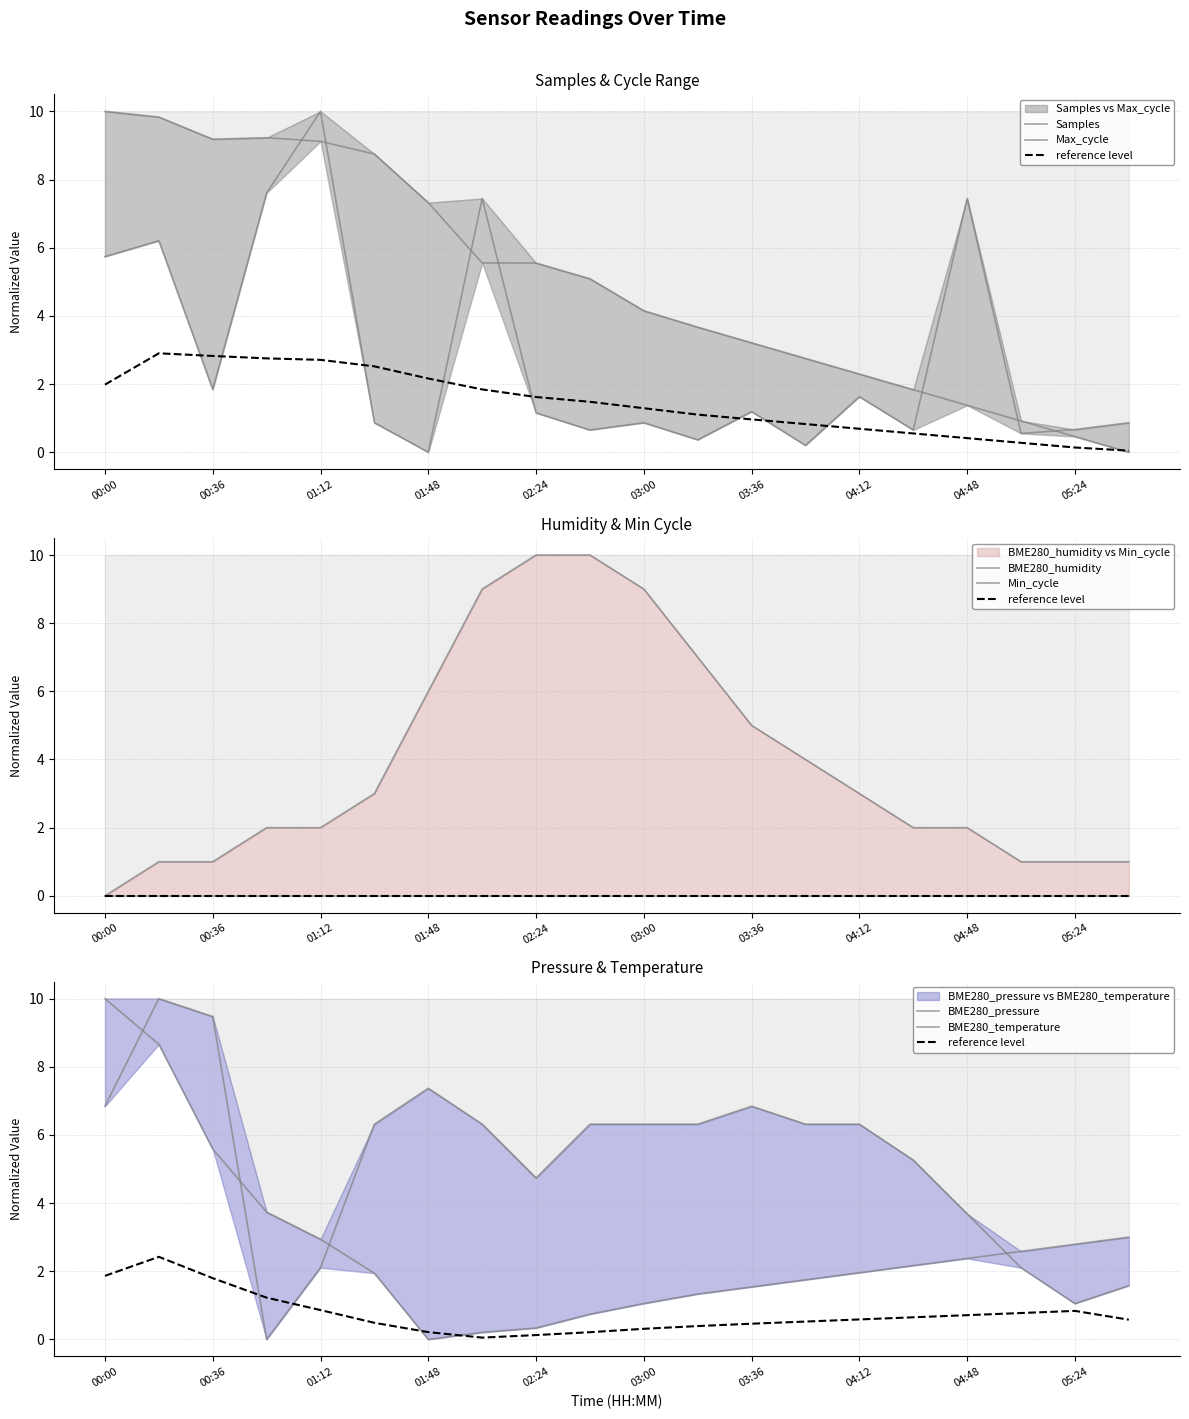

At which label does BME280_pressure first exceed 2?

00:00